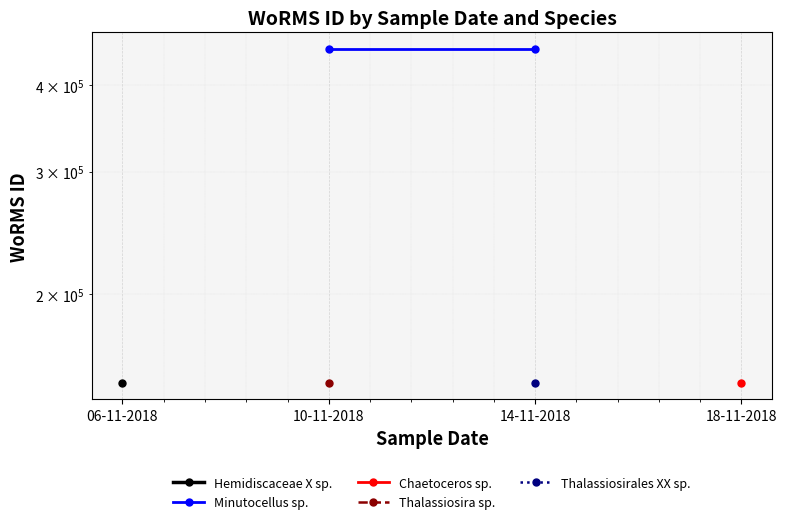

What is the smallest value displayed?

148903.0